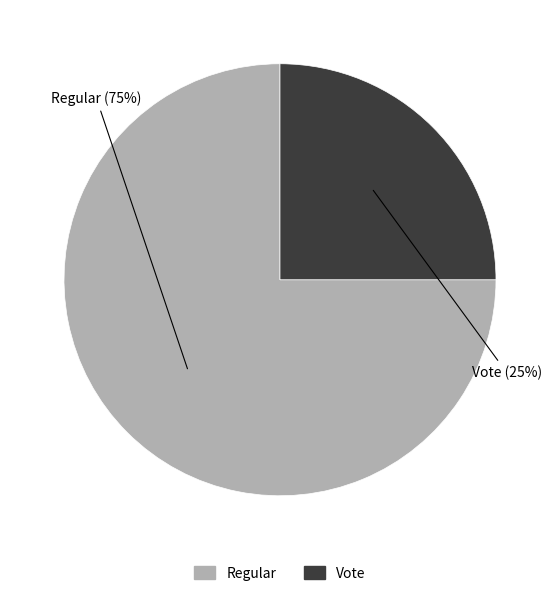

To the nearest percent, what is the average slice percentage?

50%